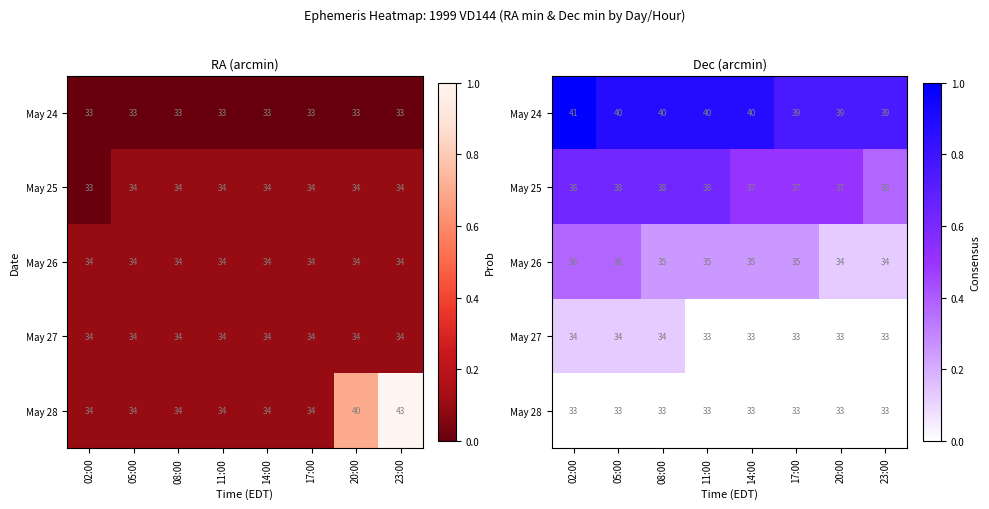

How many categories are shown in the chart?

8